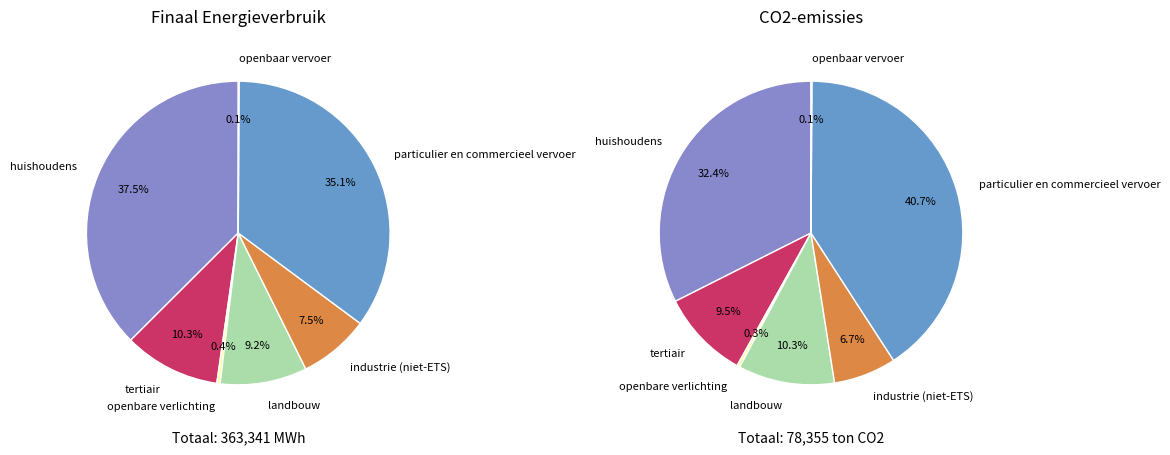

Rank the categories by value from lowest to highest.

openbaar vervoer, openbare verlichting, industrie (niet-ETS), landbouw, tertiair, particulier en commercieel vervoer, huishoudens